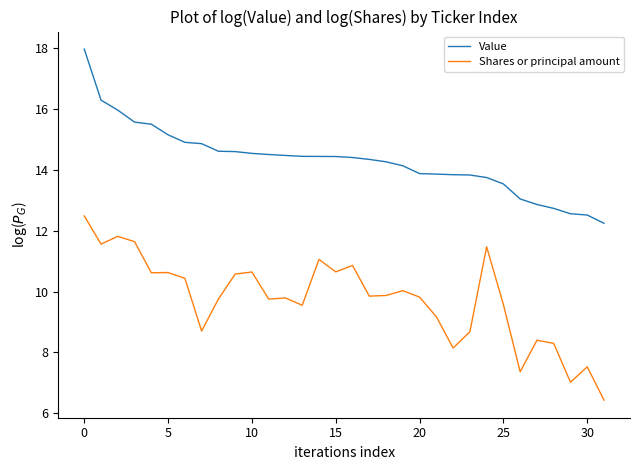

True or false: Value and Shares or principal amount cross at least once.

False